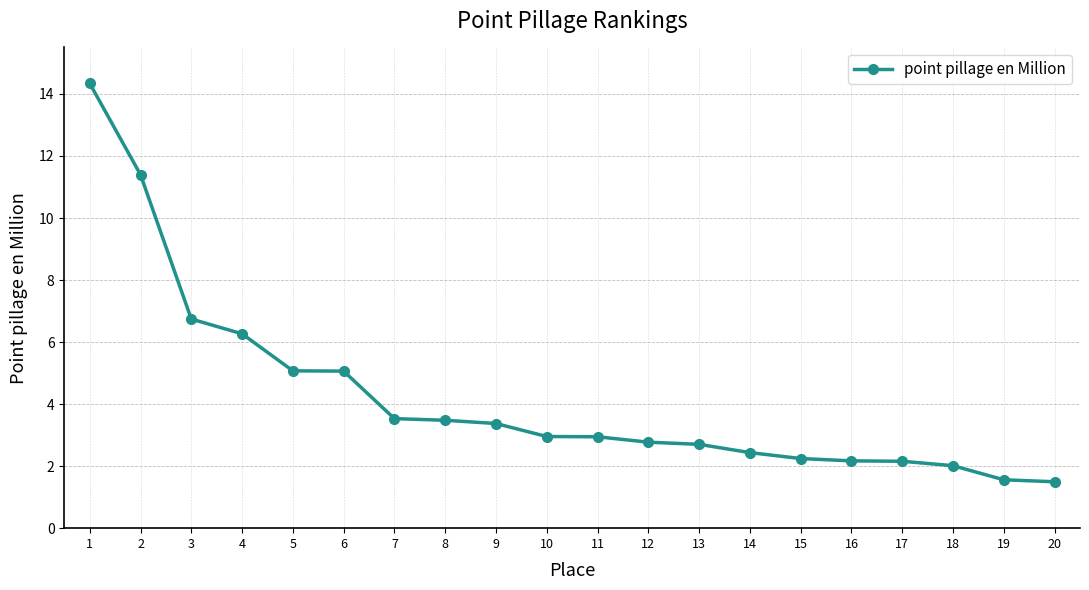

What is the difference between the second highest and minimum values?

9.9